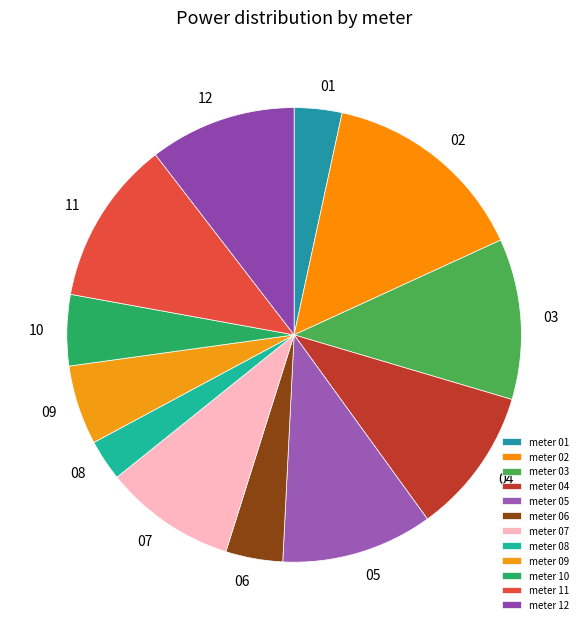

To the nearest percent, what is the difference between the largest and smallest slice percentages?

12%